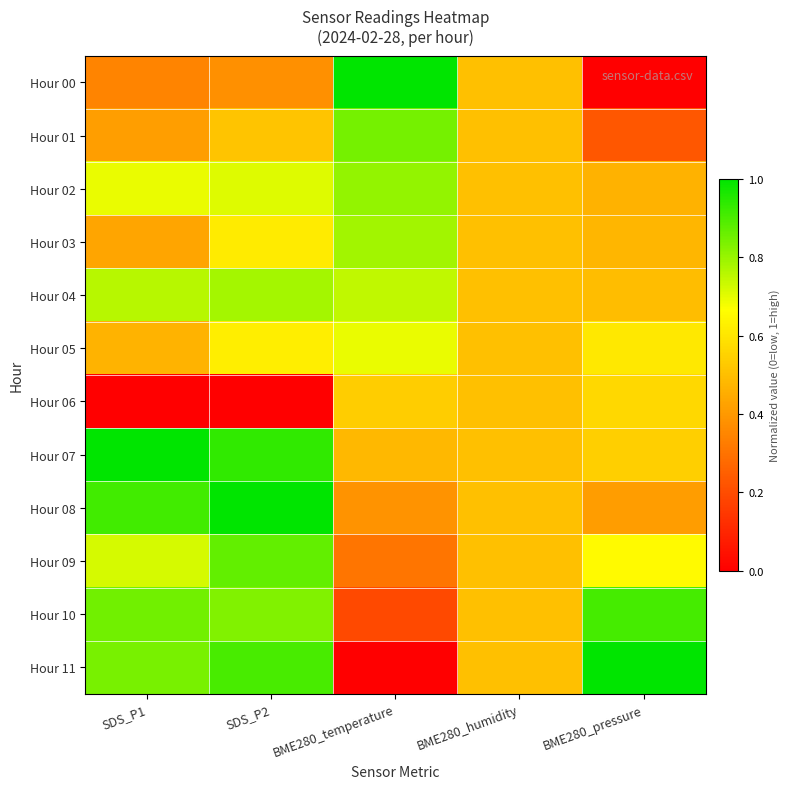

Reading left to right, transcribe all the data shown in this chart.

Hour 00: SDS_P1=0.3	SDS_P2=0.4	BME280_temperature=1.0	BME280_humidity=0.5	BME280_pressure=0.0
Hour 01: SDS_P1=0.4	SDS_P2=0.5	BME280_temperature=0.8	BME280_humidity=0.5	BME280_pressure=0.2
Hour 02: SDS_P1=0.7	SDS_P2=0.7	BME280_temperature=0.8	BME280_humidity=0.5	BME280_pressure=0.5
Hour 03: SDS_P1=0.4	SDS_P2=0.6	BME280_temperature=0.8	BME280_humidity=0.5	BME280_pressure=0.5
Hour 04: SDS_P1=0.8	SDS_P2=0.8	BME280_temperature=0.7	BME280_humidity=0.5	BME280_pressure=0.5
Hour 05: SDS_P1=0.5	SDS_P2=0.6	BME280_temperature=0.7	BME280_humidity=0.5	BME280_pressure=0.6
Hour 06: SDS_P1=0.0	SDS_P2=0.0	BME280_temperature=0.5	BME280_humidity=0.5	BME280_pressure=0.6
Hour 07: SDS_P1=1.0	SDS_P2=0.9	BME280_temperature=0.5	BME280_humidity=0.5	BME280_pressure=0.5
Hour 08: SDS_P1=0.9	SDS_P2=1.0	BME280_temperature=0.4	BME280_humidity=0.5	BME280_pressure=0.4
Hour 09: SDS_P1=0.7	SDS_P2=0.9	BME280_temperature=0.3	BME280_humidity=0.5	BME280_pressure=0.7
Hour 10: SDS_P1=0.8	SDS_P2=0.8	BME280_temperature=0.2	BME280_humidity=0.5	BME280_pressure=0.9
Hour 11: SDS_P1=0.8	SDS_P2=0.9	BME280_temperature=0.0	BME280_humidity=0.5	BME280_pressure=1.0